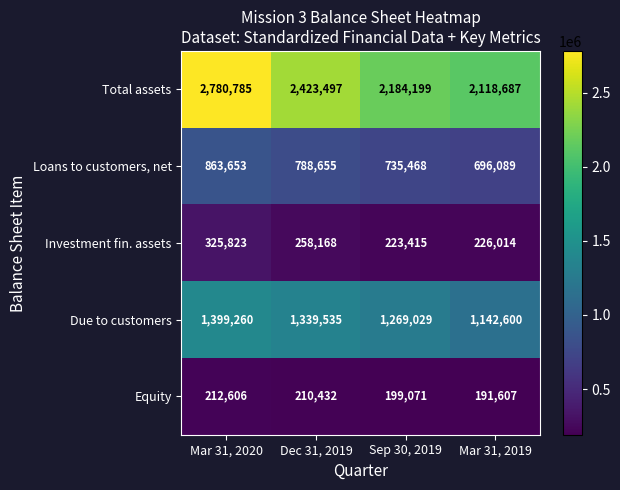

What is the sum of all Loans to customers, net values?

3083865